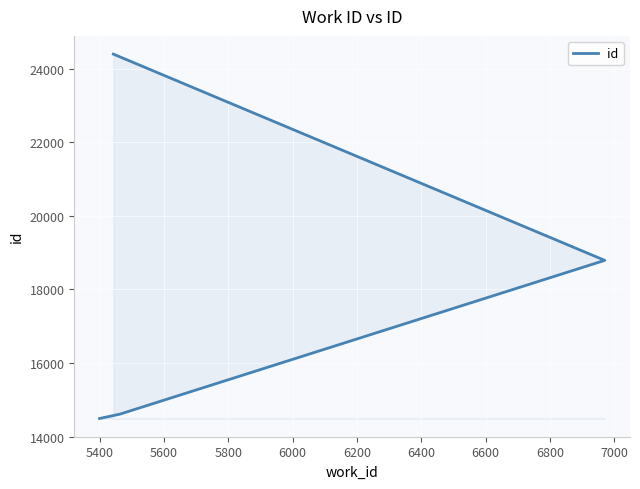

Reading left to right, extract all data points from this chart.

14491	14609	18792	24402